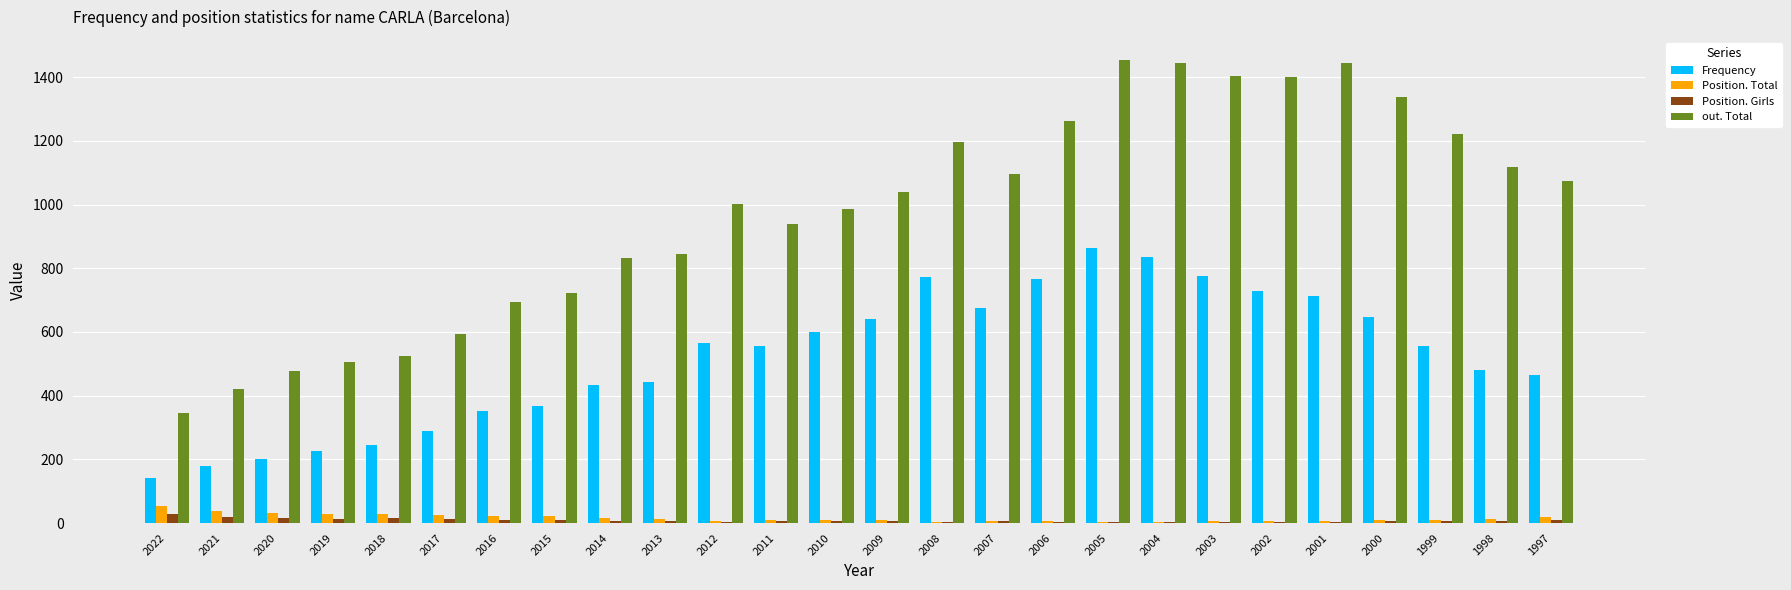

What is the maximum value for out. Total?

1453